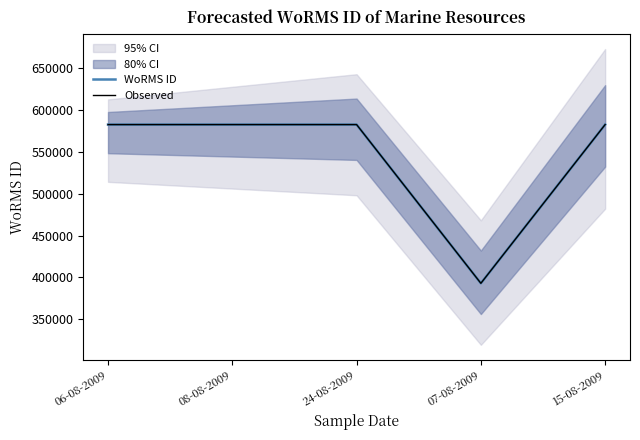

Is the value of Observed at 06-08-2009 greater than the value of WoRMS ID at 24-08-2009?

No